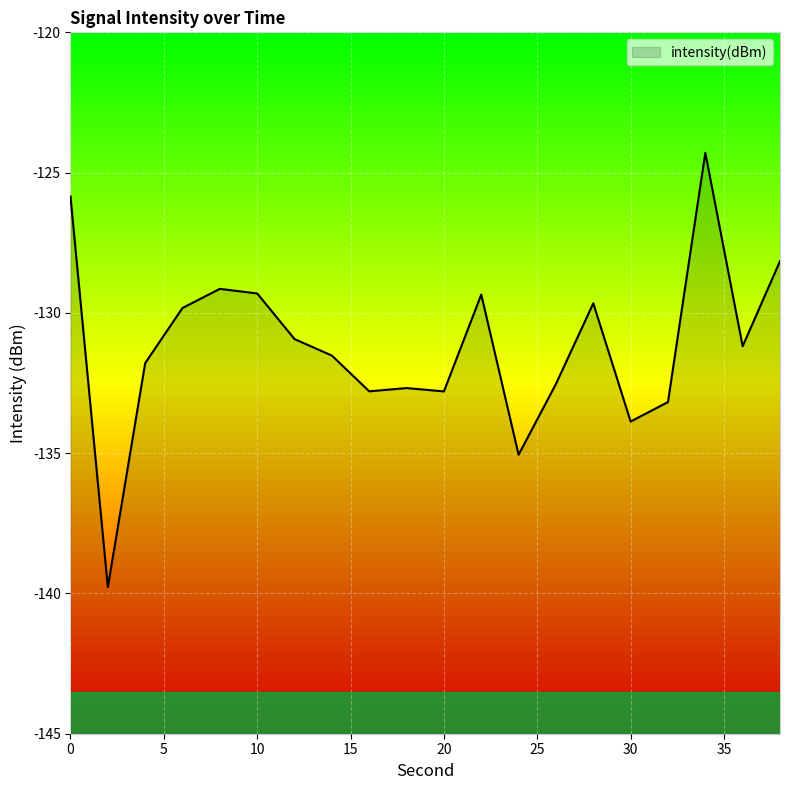

Rank the categories by value from lowest to highest.

2, 24, 30, 32, 20, 16, 18, 26, 4, 14, 36, 12, 6, 28, 22, 10, 8, 38, 0, 34